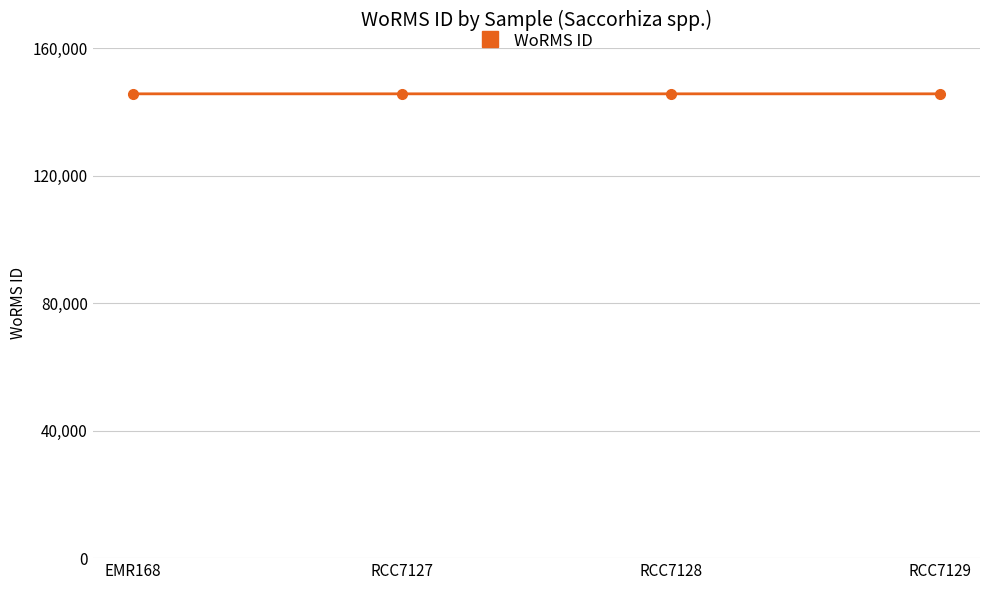

What is the value of the 2nd point from the left?

145735